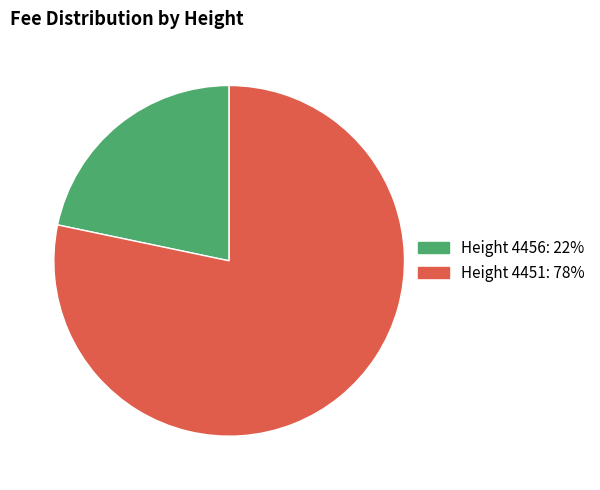

Is there a majority slice in this chart?

Yes